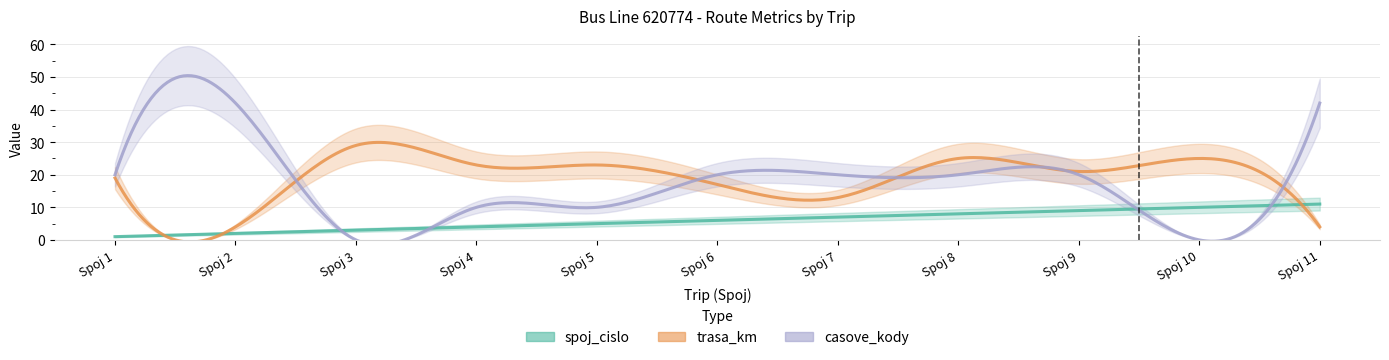

Rank the categories by spoj_cislo value from highest to lowest.

Spoj 11, Spoj 10, Spoj 9, Spoj 8, Spoj 7, Spoj 6, Spoj 5, Spoj 4, Spoj 3, Spoj 2, Spoj 1